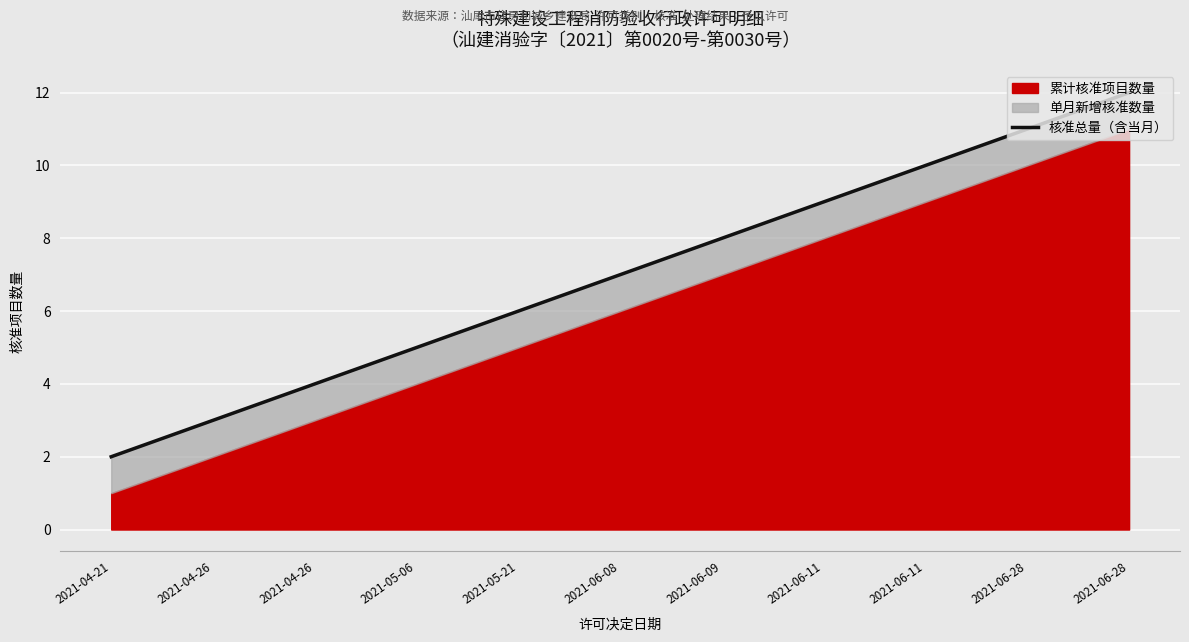

List the labels in order of value, largest first.

2021-06-28, 2021-06-28, 2021-06-11, 2021-06-11, 2021-06-09, 2021-06-08, 2021-05-21, 2021-05-06, 2021-04-26, 2021-04-26, 2021-04-21